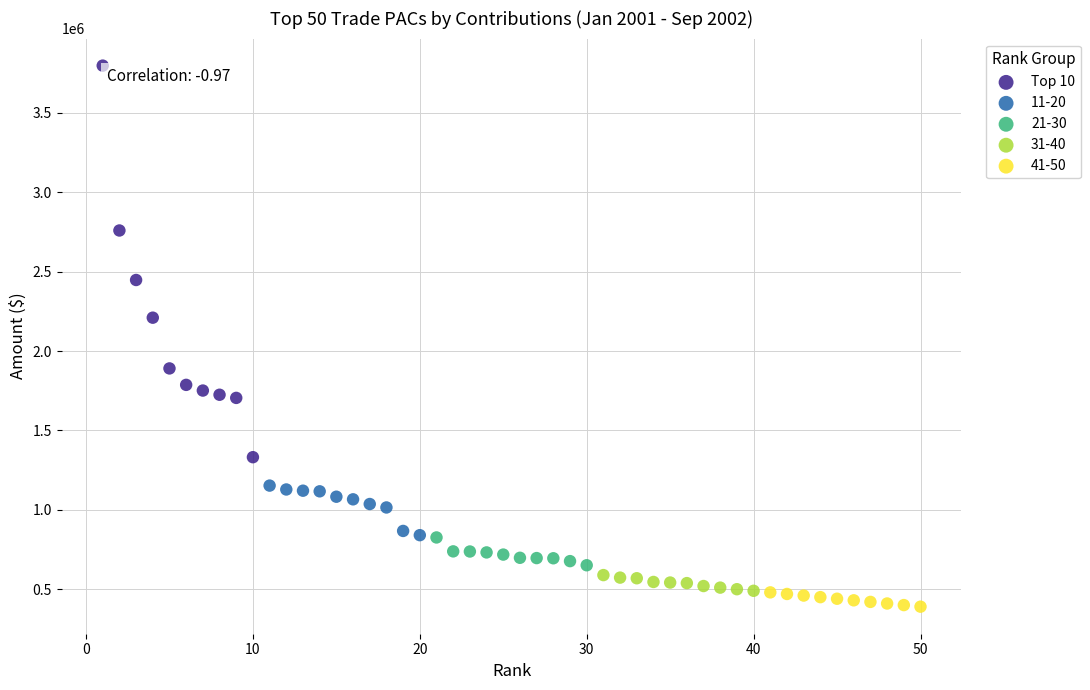

Which series contains the highest Y value?

Top 10